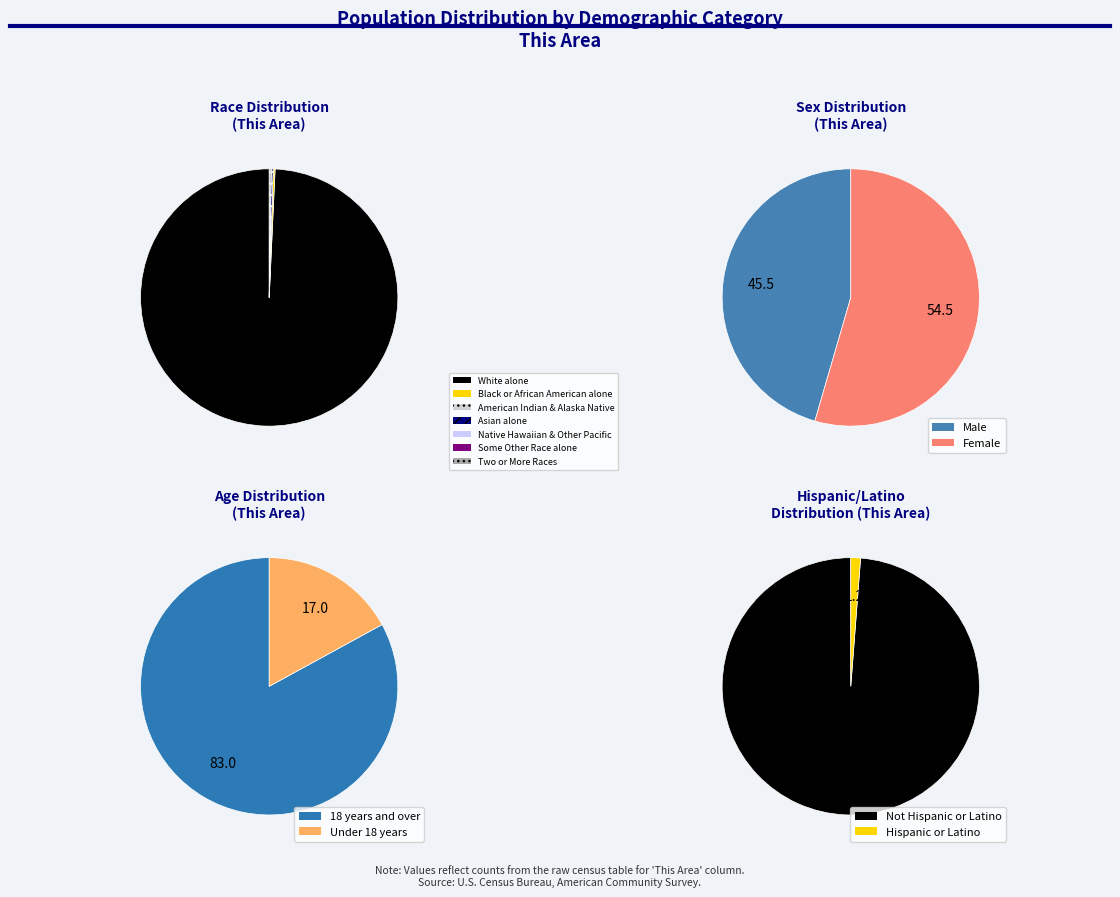

Is it true that White alone is 86% of the pie?

False